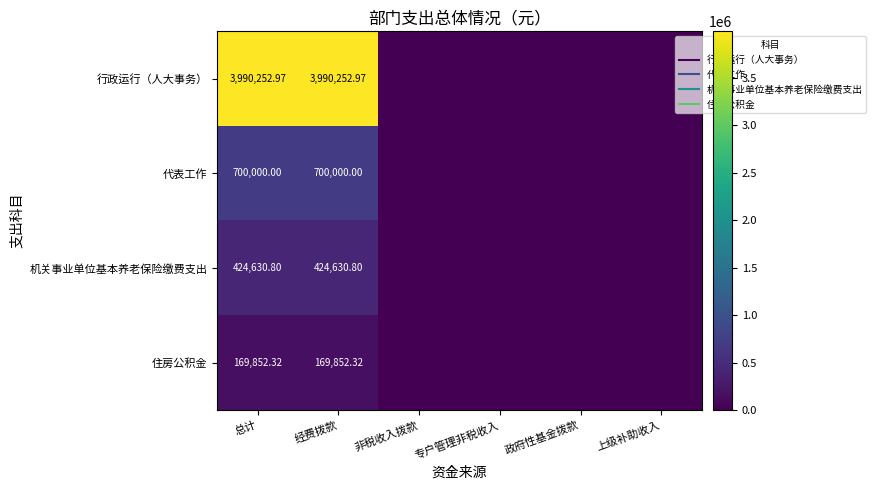

At 非税收入拨款, list the series in order from largest to smallest.

行政运行（人大事务）, 代表工作, 机关事业单位基本养老保险缴费支出, 住房公积金